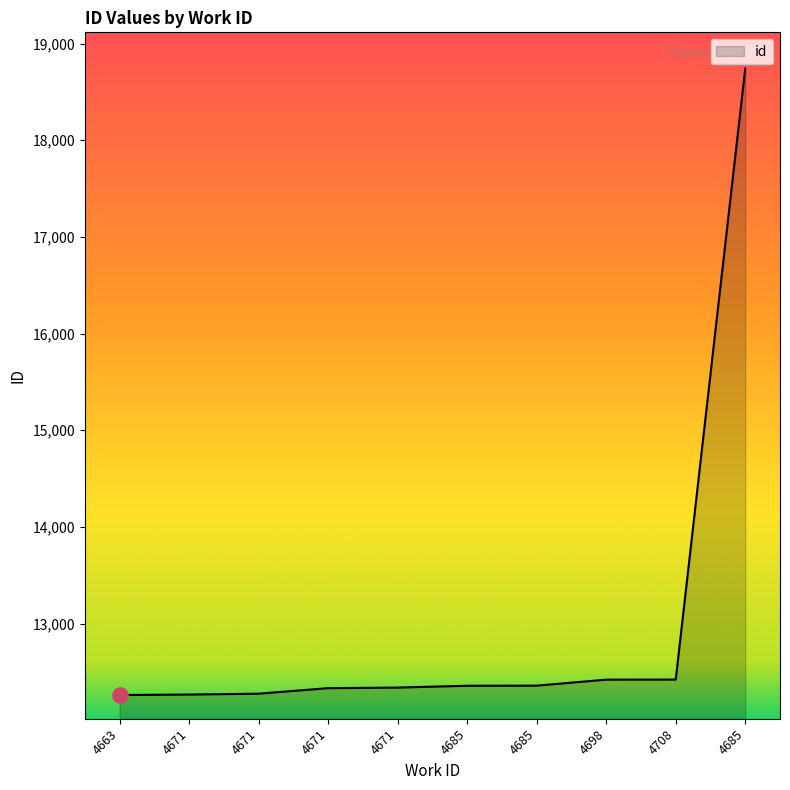

How many lines are shown in the chart?

1